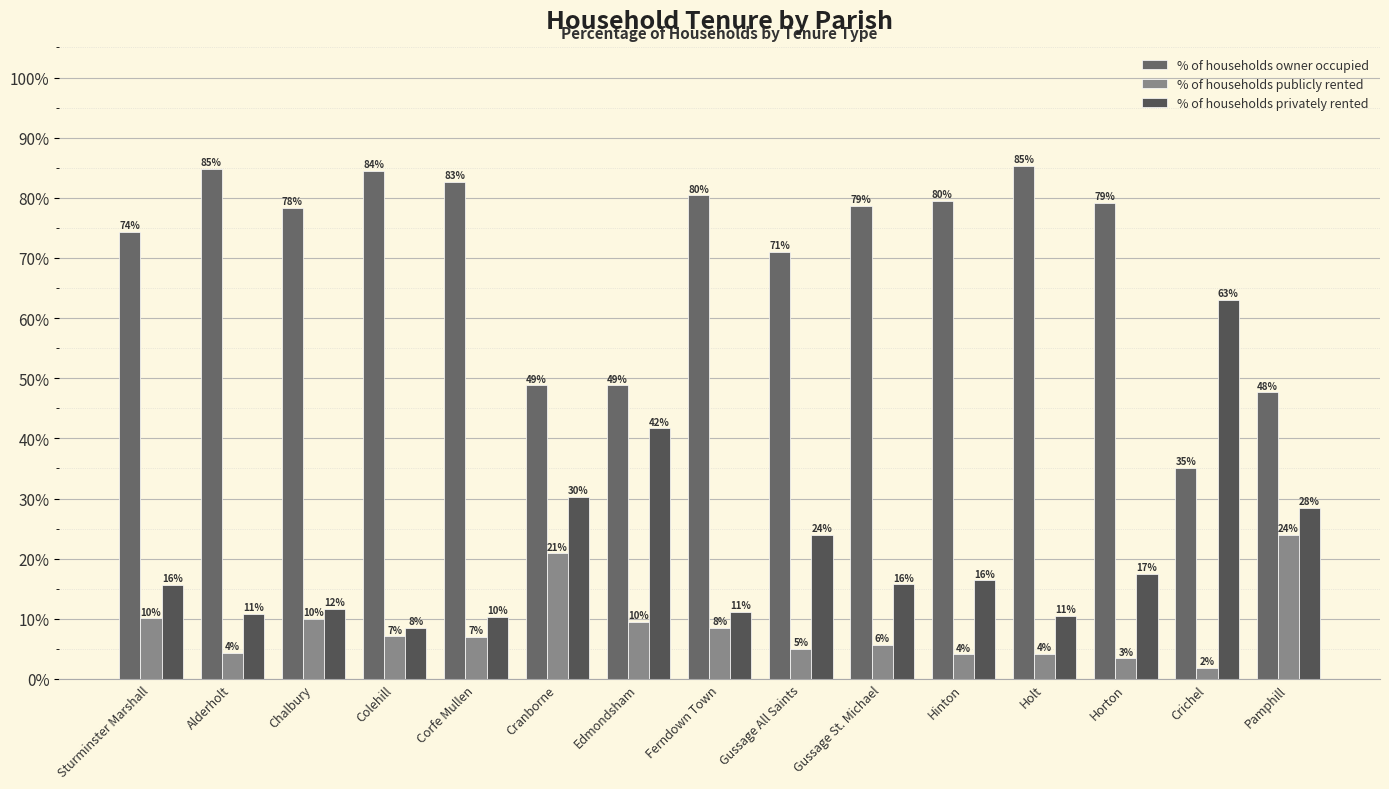

Reading left to right, extract all data points from this chart.

% of households owner occupied: 74.3	84.8	78.3	84.4	82.7	48.8	48.8	80.4	71.0	78.7	79.5	85.2	79.1	35.1	47.6
% of households publicly rented: 10.1	4.3	10.0	7.1	7.0	20.9	9.5	8.5	5.0	5.6	4.1	4.2	3.4	1.8	24.0
% of households privately rented: 15.6	10.9	11.7	8.5	10.4	30.3	41.7	11.1	24.0	15.7	16.4	10.5	17.5	63.1	28.4